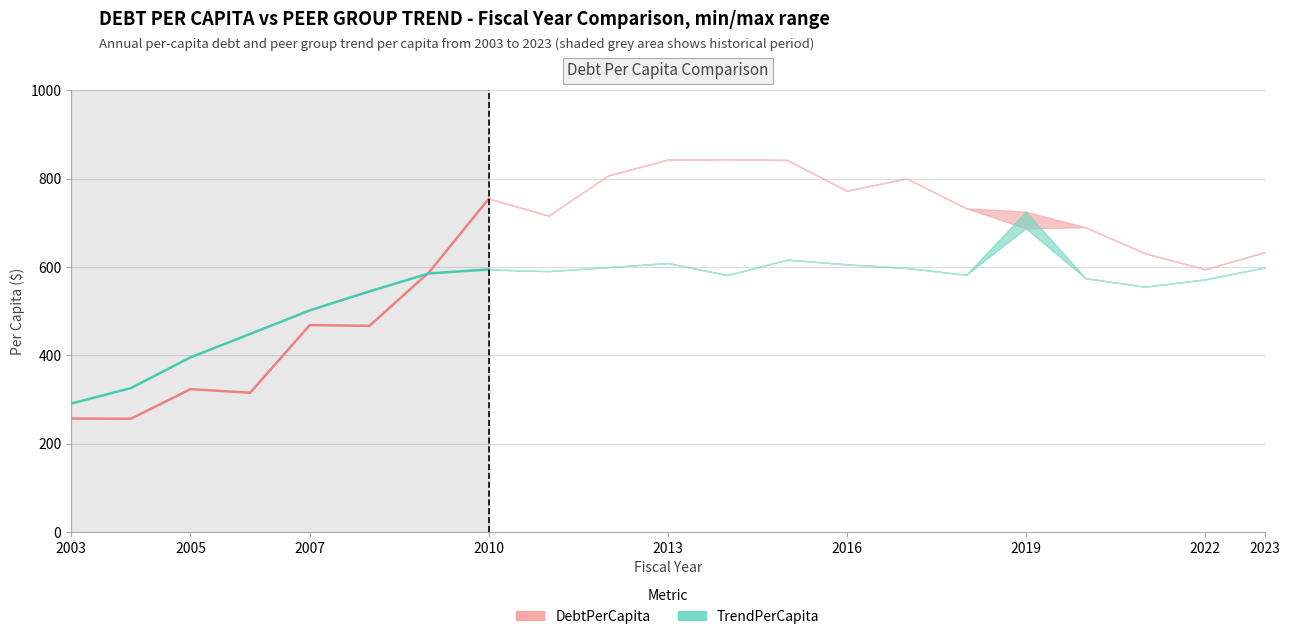

True or false: DebtPerCapita and TrendPerCapita cross at least once.

True